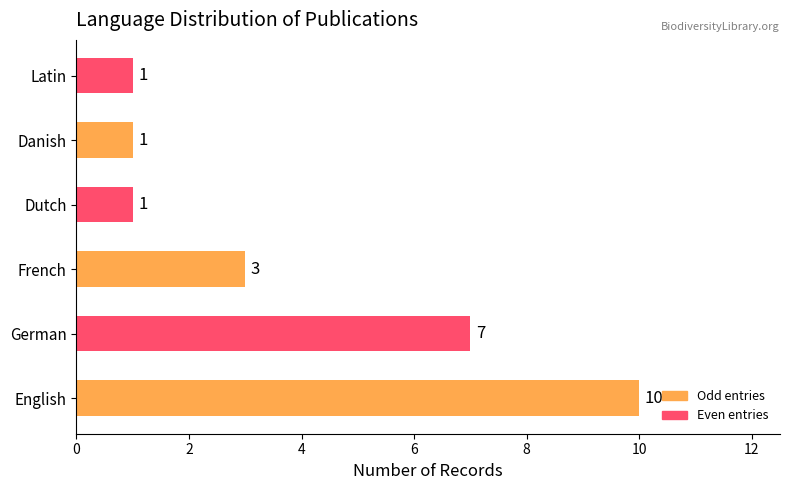

The value at English is 15. True or false?

False